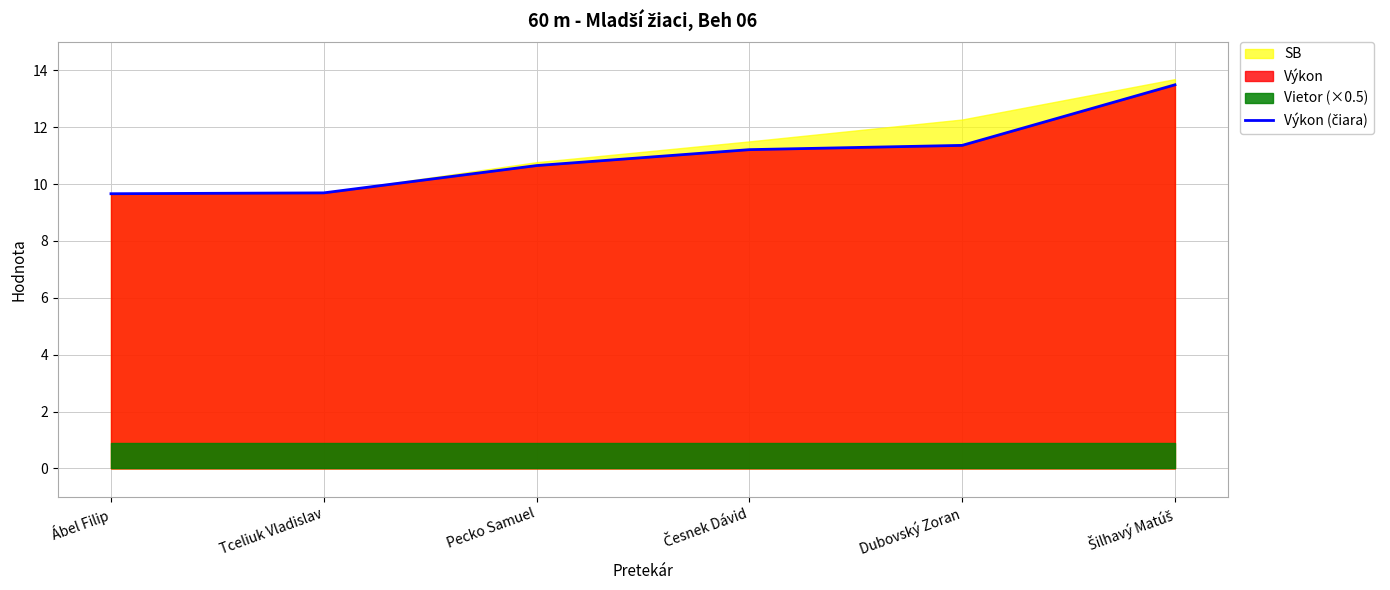

How many lines are shown in the chart?

1